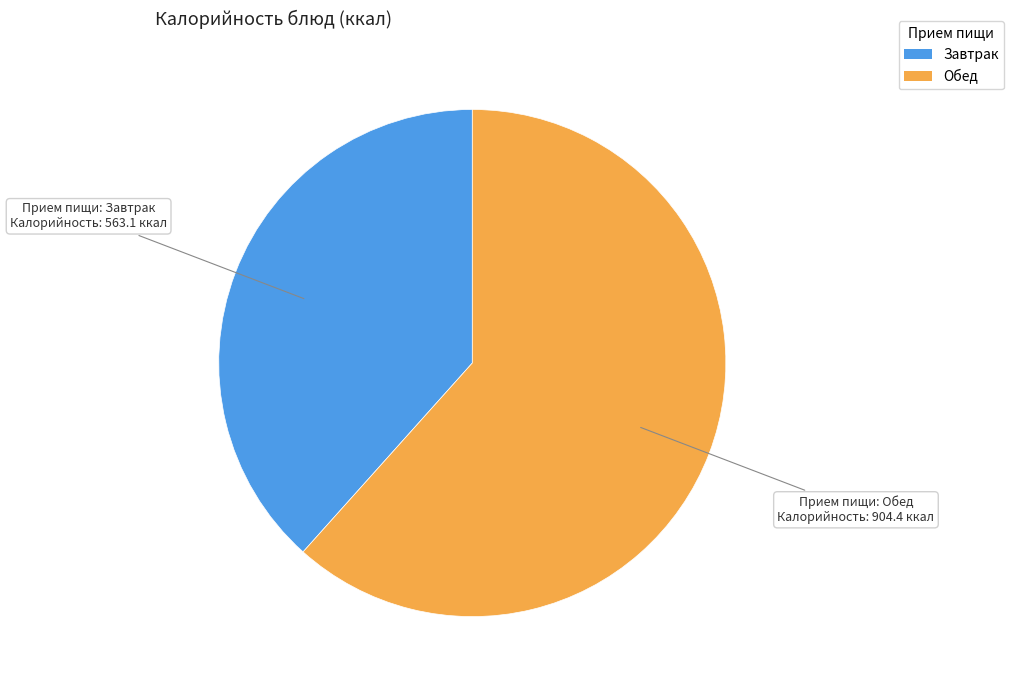

Is there a majority slice in this chart?

Yes